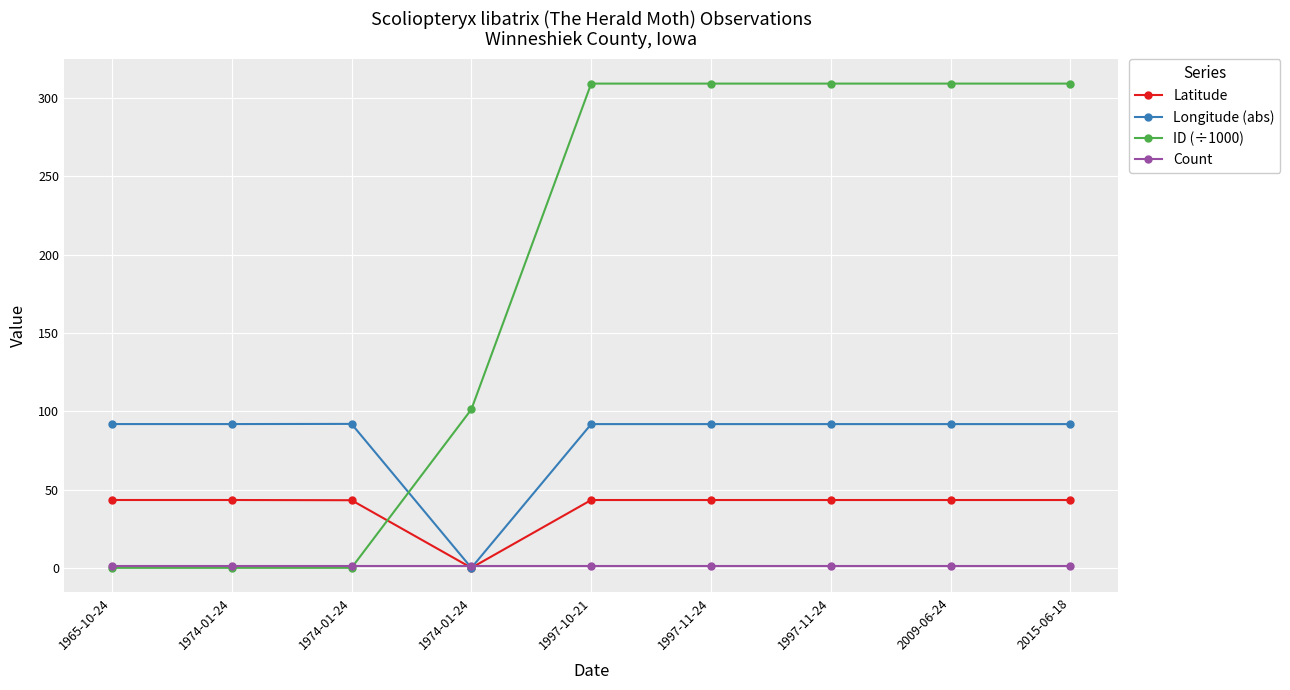

The Count series shows 0.4 at 2009-06-24. True or false?

False